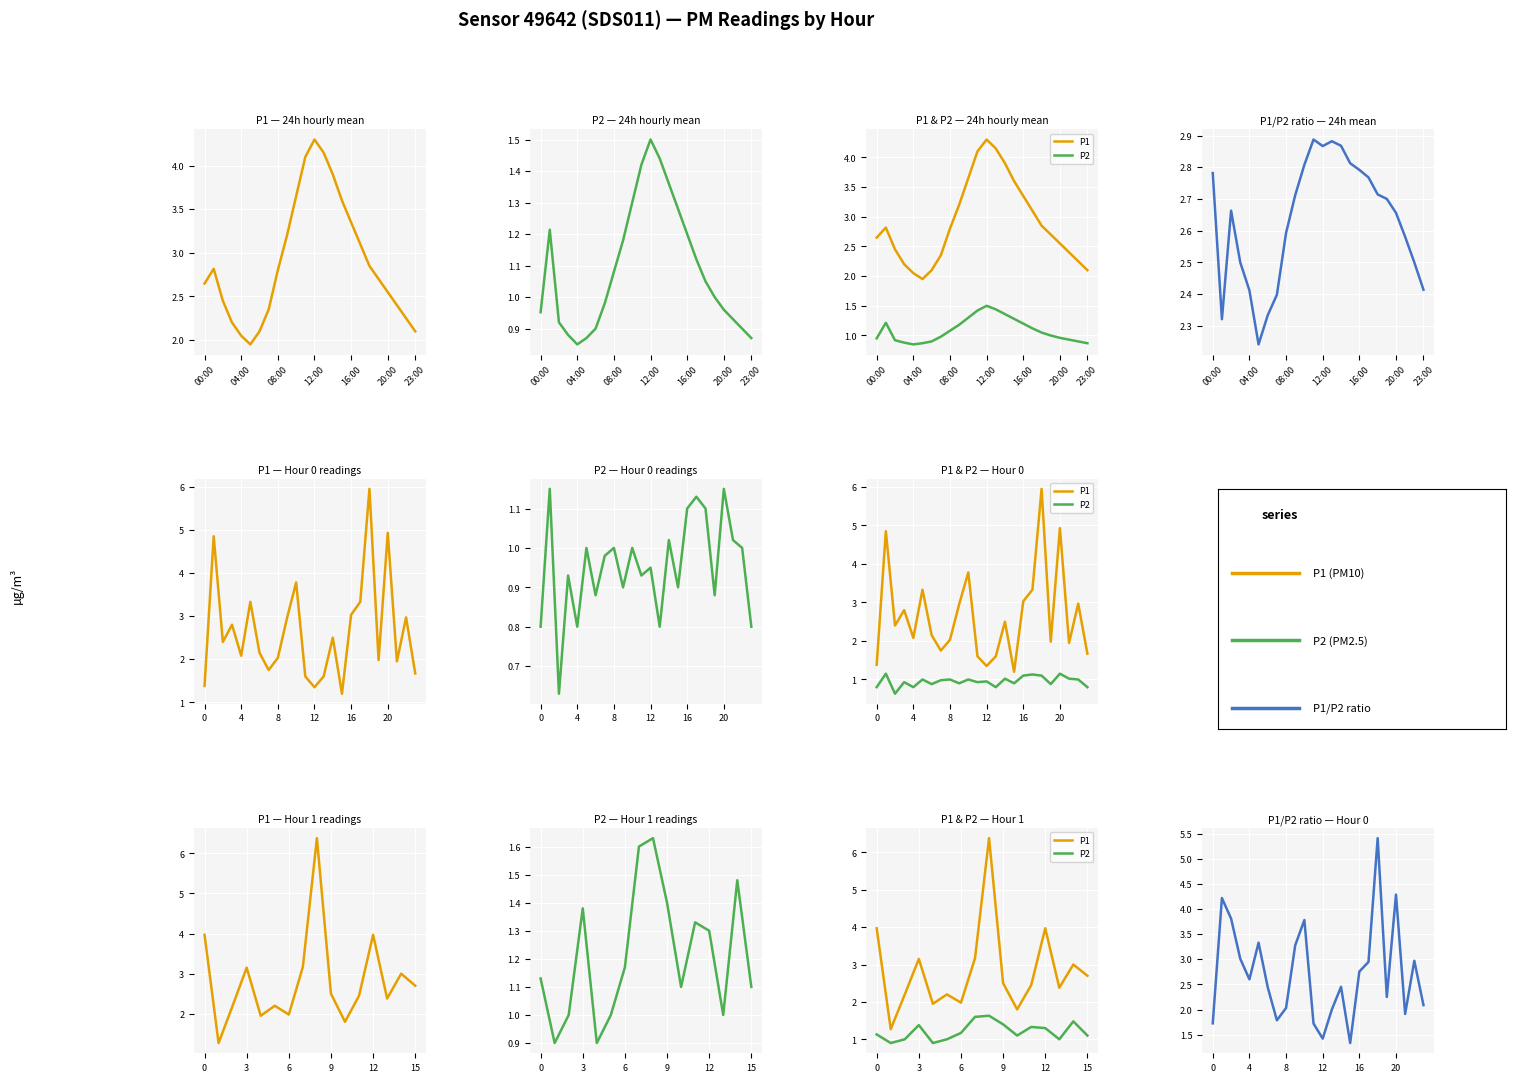

What is the total value across all series at 17:00?

4.4